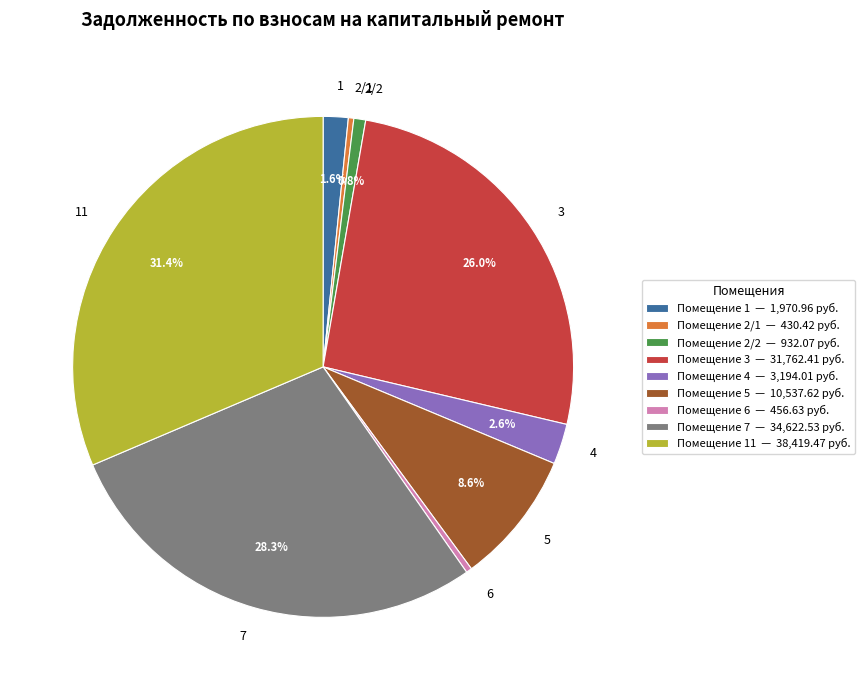

Is it true that 4 is 3% of the pie?

True